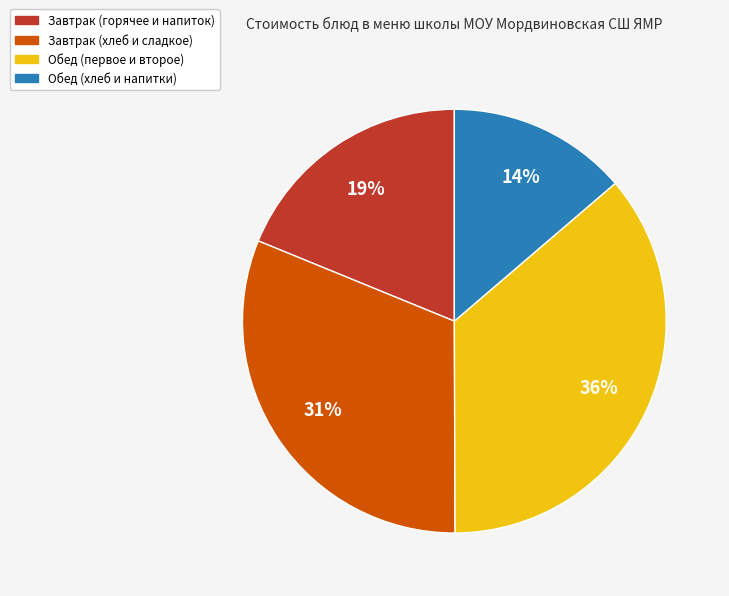

To the nearest percent, what percentage of the pie is Обед (хлеб и напитки)?

14%